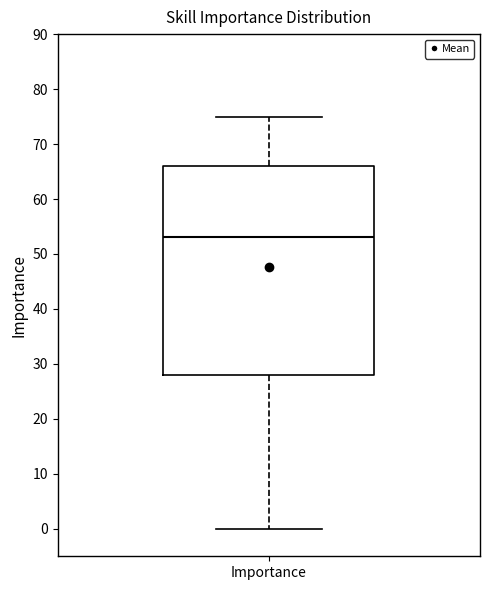

Where does the lower whisker of the box for Importance end on the y-axis? The values are not printed on the chart, so give them approximately, as read against the axis.

0